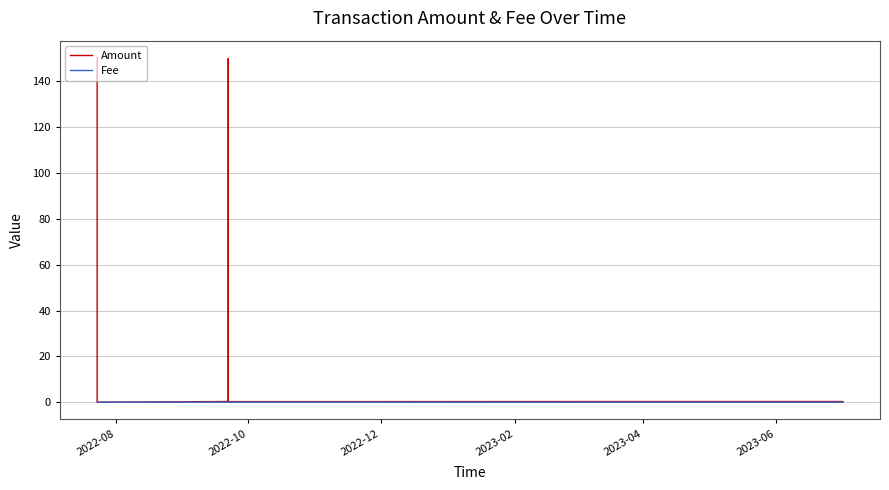

How many lines are shown in the chart?

2